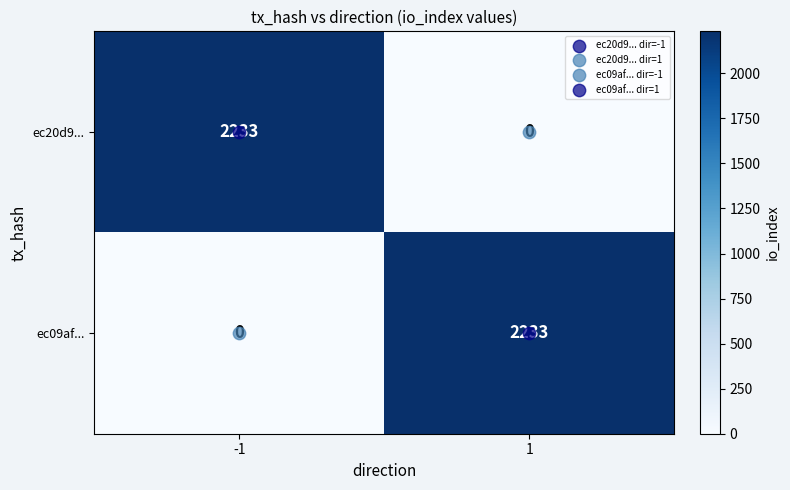

The ec09af... series shows 1275 at -1. True or false?

False